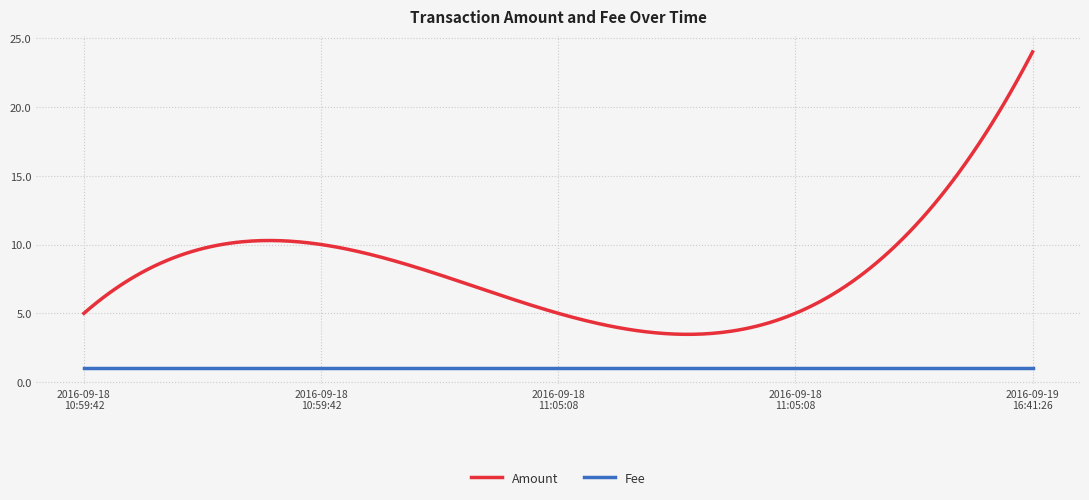

What is the greatest value displayed?

24.0